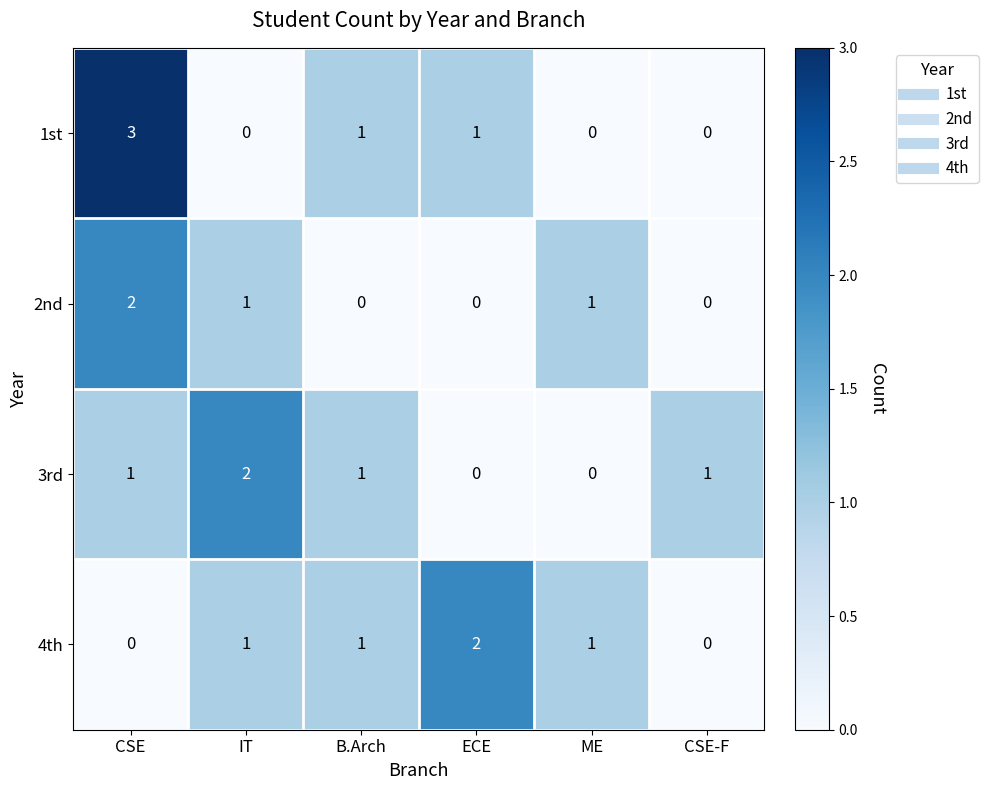

What is the difference between the highest and lowest values at CSE?

3